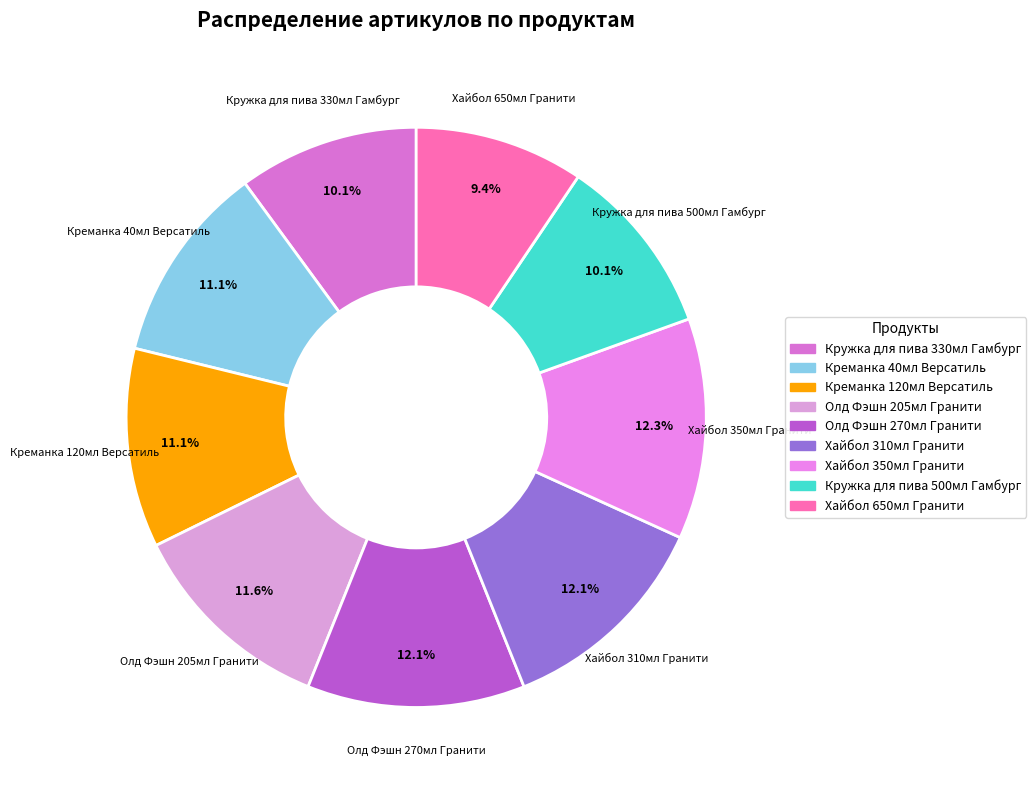

Which has a higher value, Кружка для пива 330мл Гамбург or Креманка 40мл Версатиль?

Креманка 40мл Версатиль